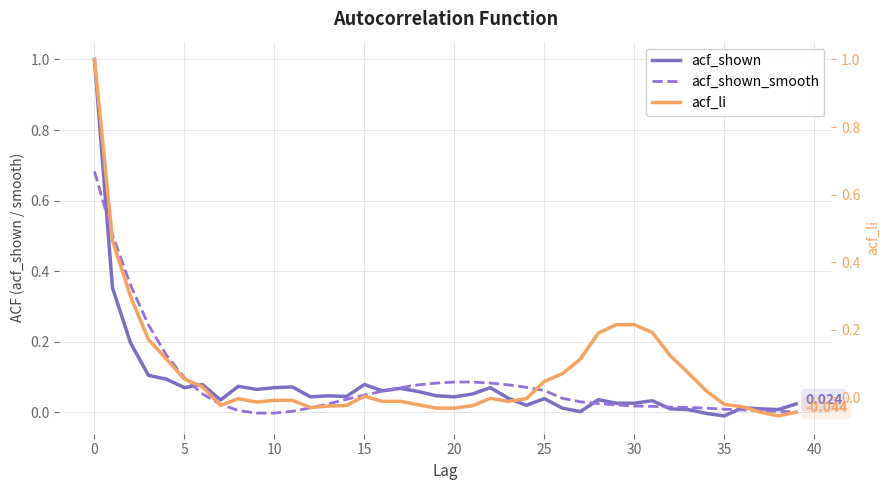

How many lines are shown in the chart?

3